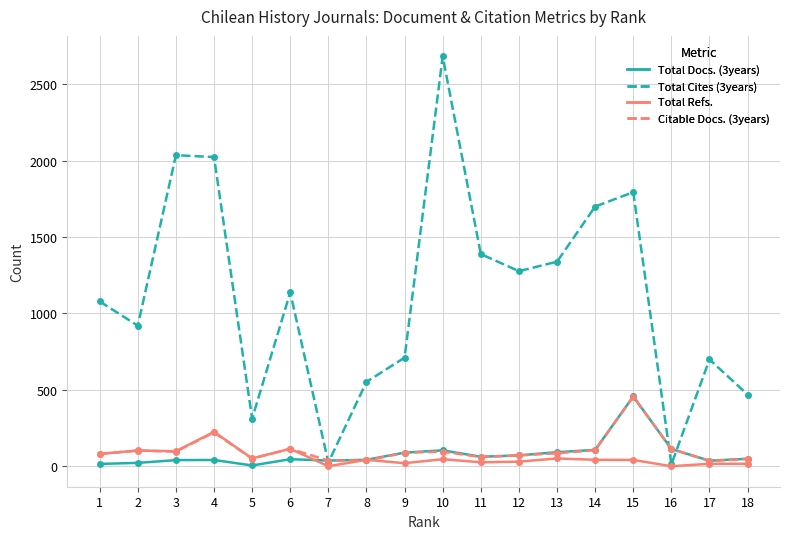

What is the highest value of the Total Cites (3years) series?

2683